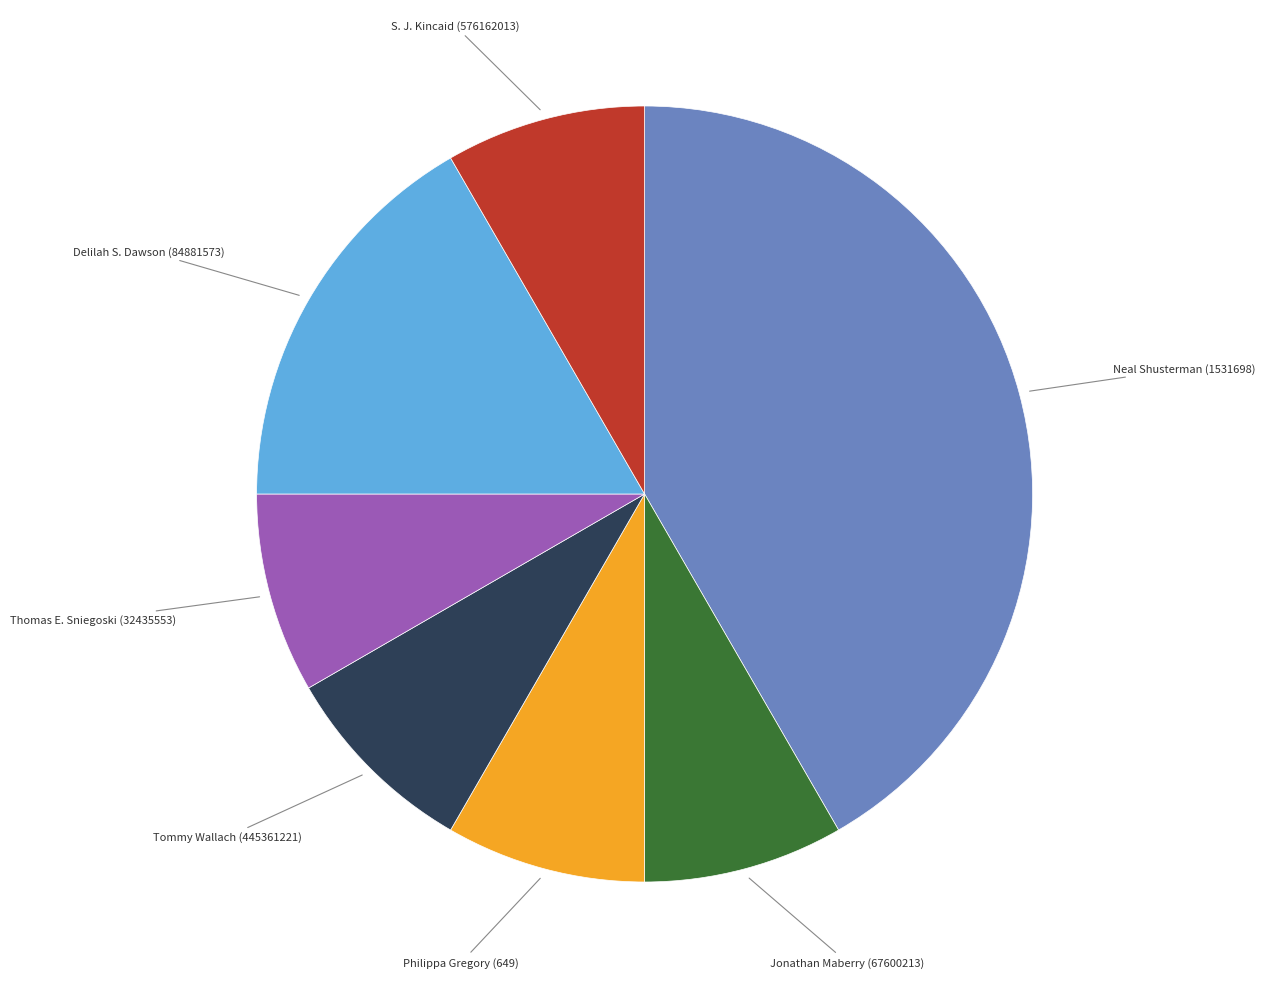

Does any single category account for the majority?

No